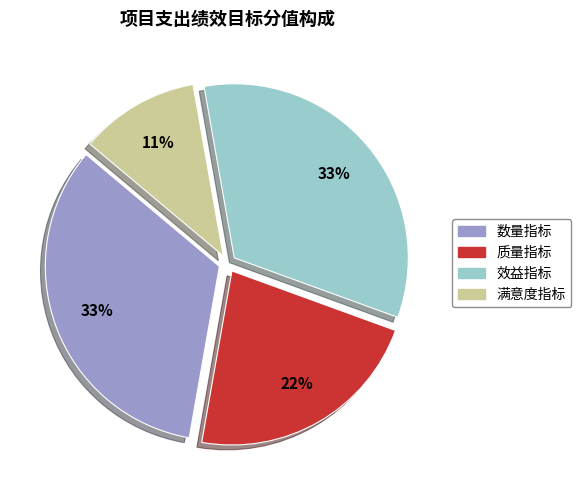

Do 满意度指标 and 质量指标 together represent more than half of the pie?

No